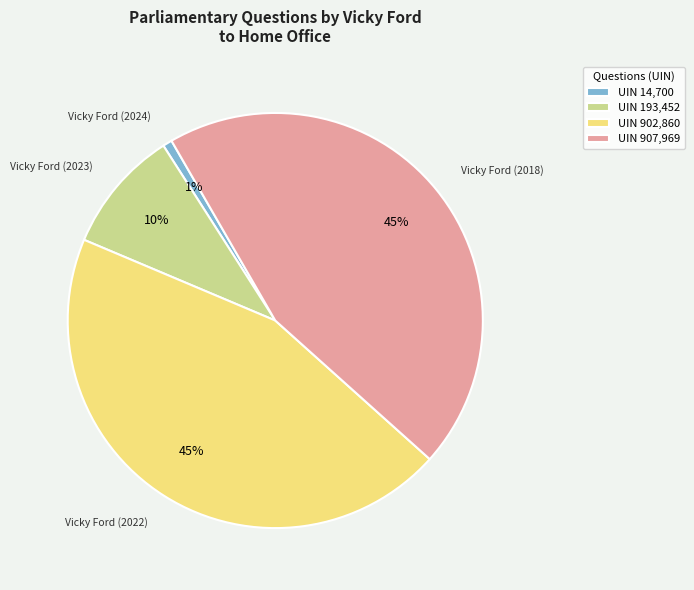

To the nearest percent, what is the average slice percentage?

25%